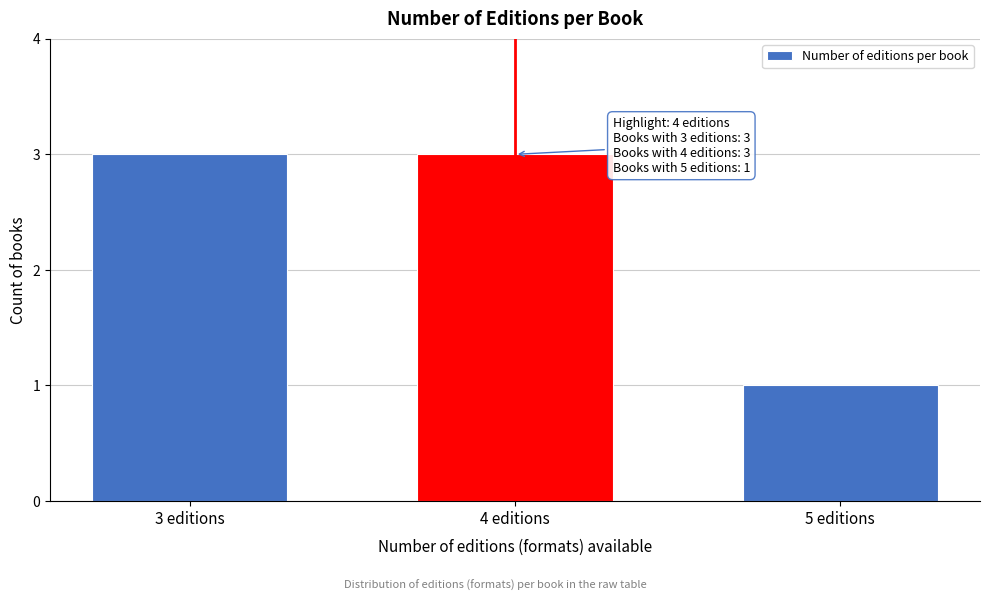

Reading right to left, list all the values displayed in this chart.

1	3	3